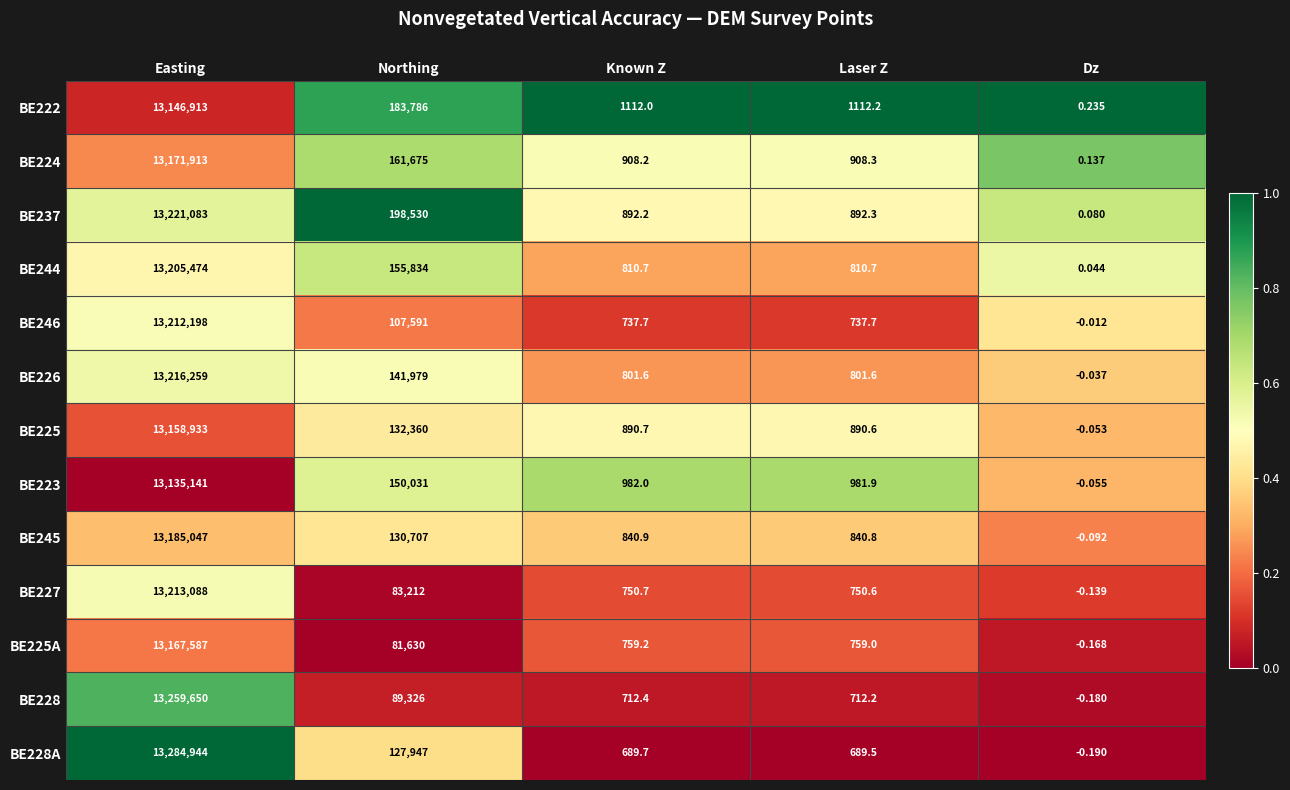

Rank the categories by BE237 value from highest to lowest.

Easting, Northing, Laser Z, Known Z, Dz